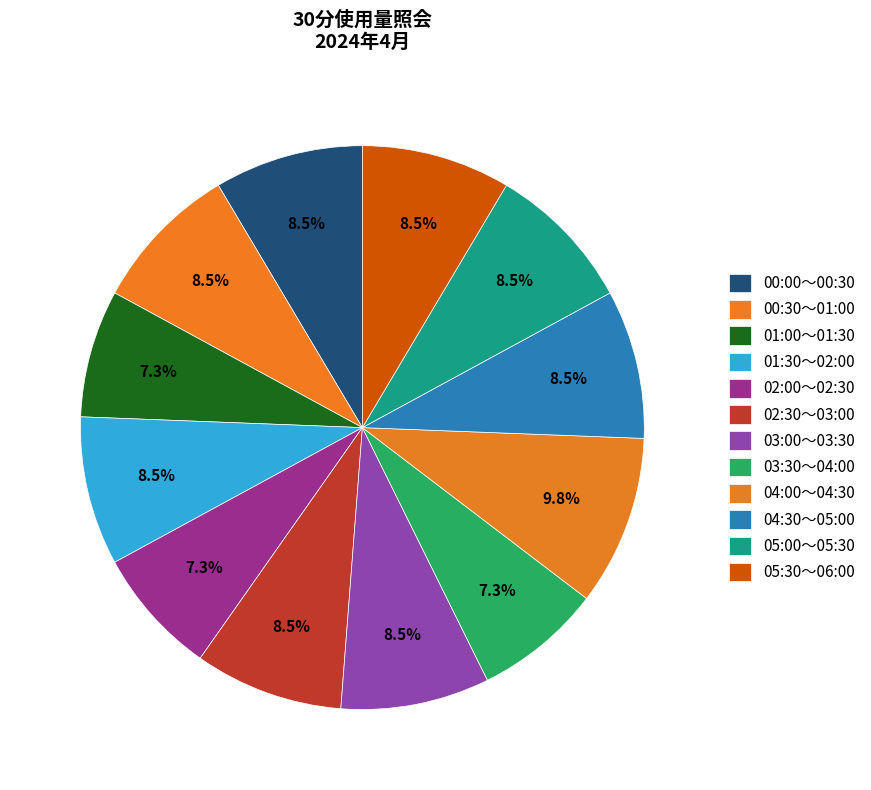

How many segments does this pie chart have?

12